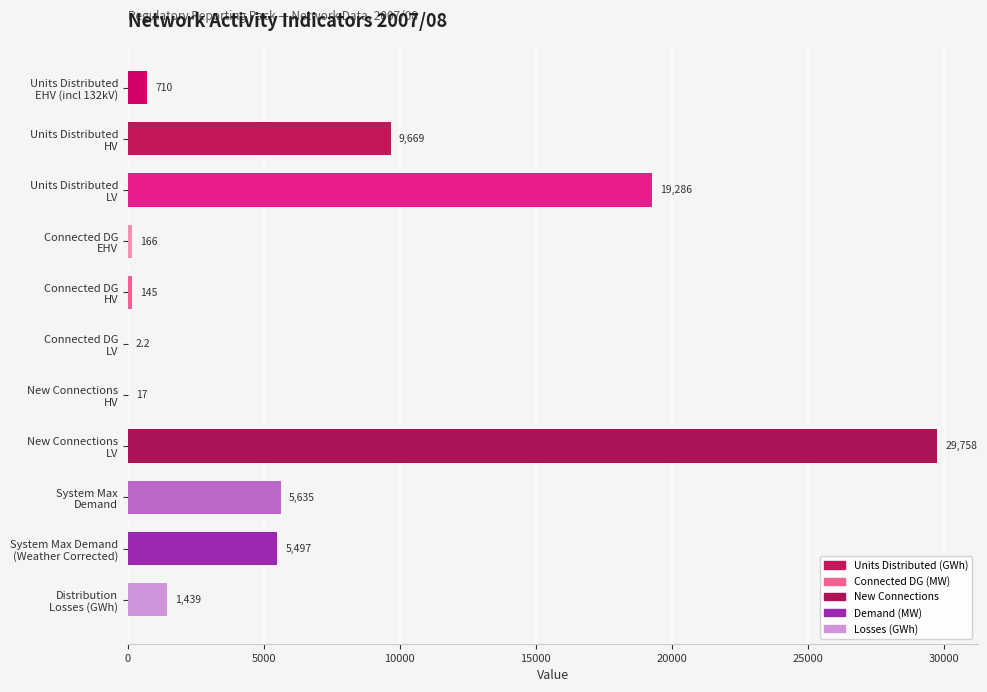

What is the greatest value displayed?

29758.0